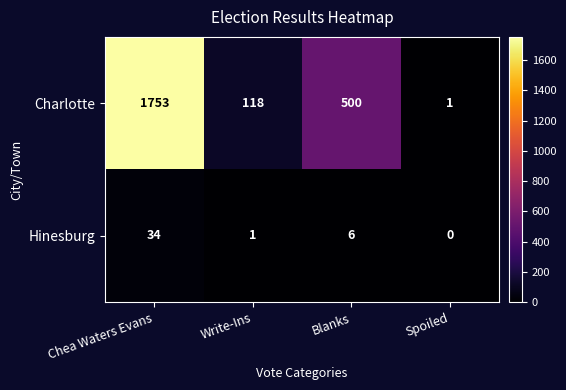

Which series has the largest total across all categories?

Charlotte